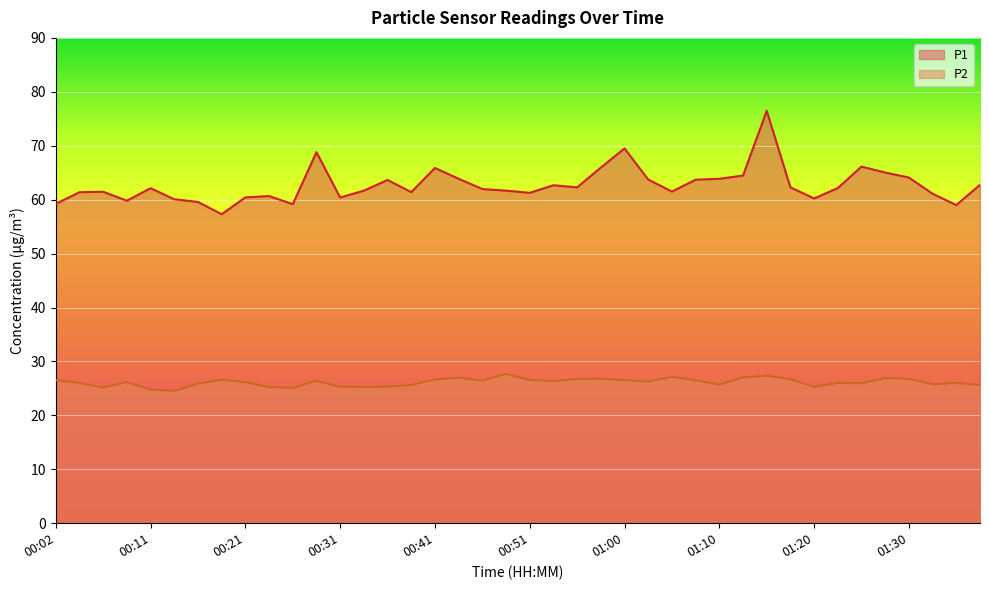

True or false: P2 and P1 cross at least once.

False